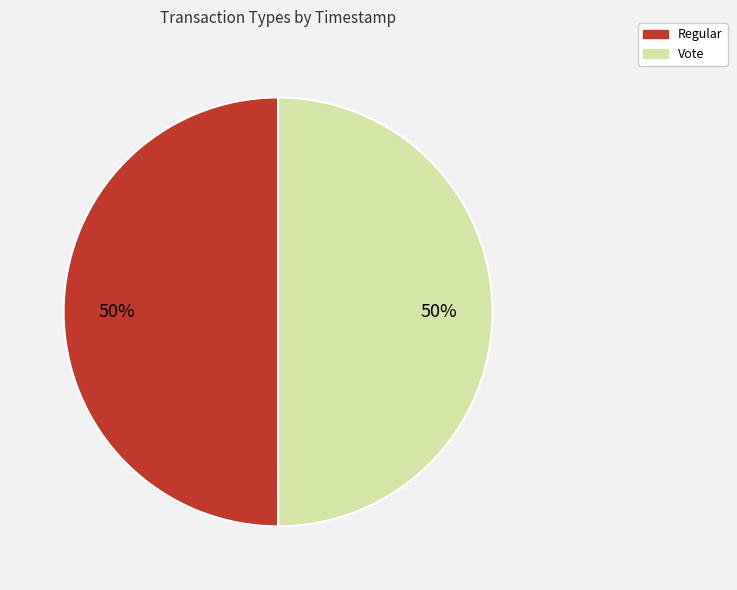

Is it true that Vote is 50% of the pie?

True